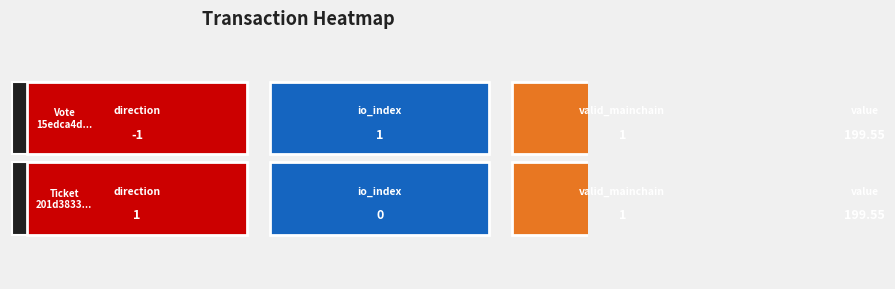

Reading left to right, extract all data points from this chart.

15edca4d2fba8a8dd406a61b469ceb87327cdda: -1.0	1.0	1.0	199.5
201d3833bb40e3dcde961f1e3e28cafd1f5c388: 1.0	0.0	1.0	199.5